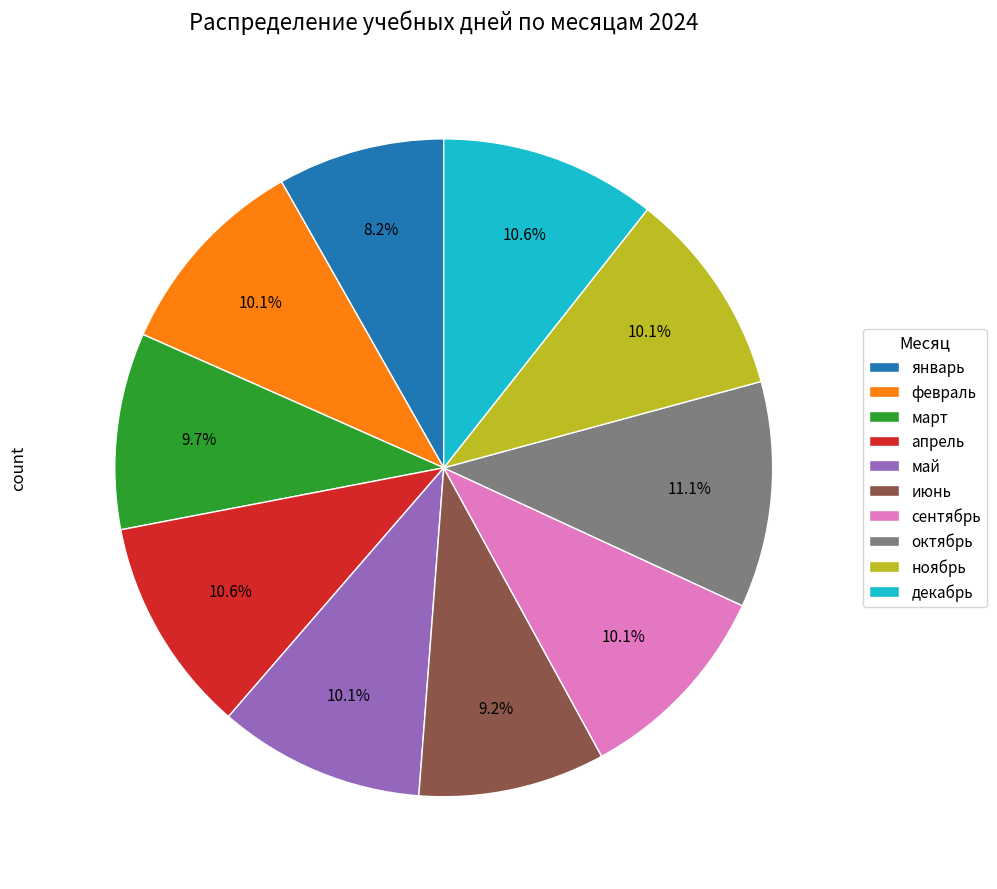

What is the ratio of the value at апрель to the value at февраль?

1.0